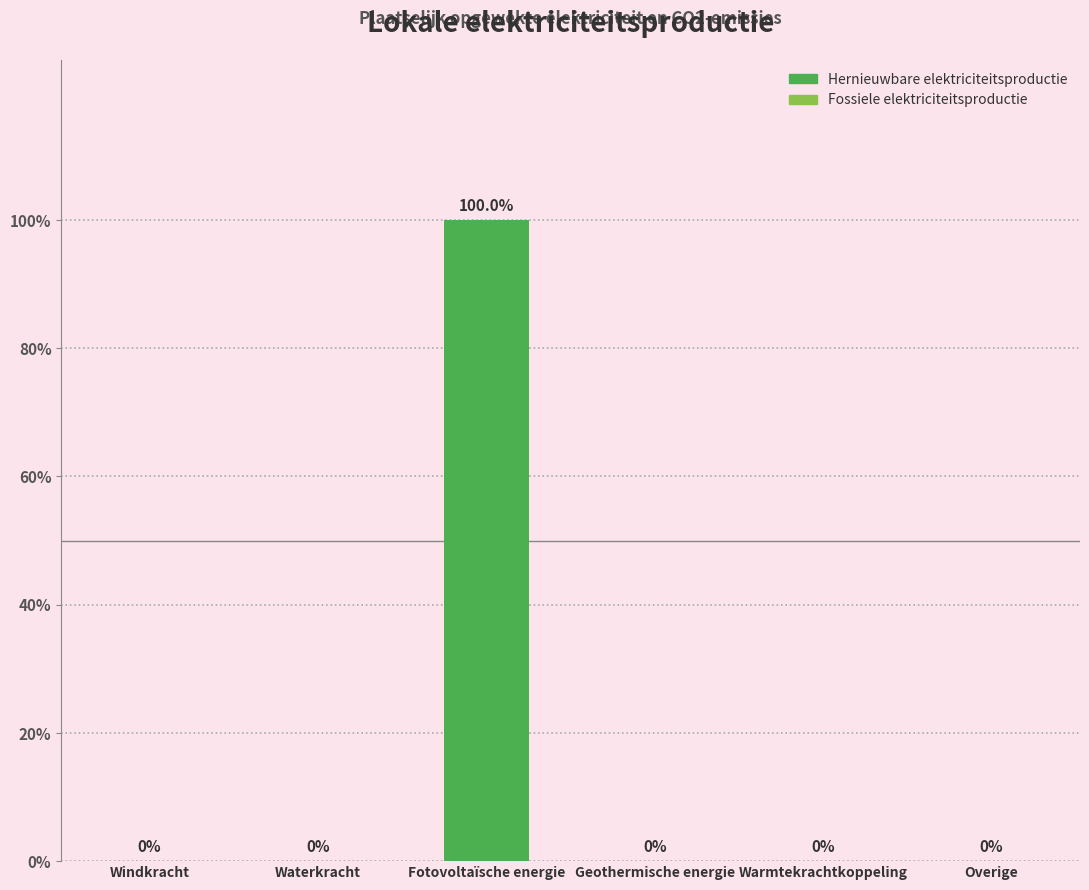

Reading left to right, extract all data points from this chart.

Hernieuwbare elektriciteitsproductie: Windkracht=0.0	Waterkracht=0.0	Fotovoltaïsche energie=4169.5	Geothermische energie=0.0	Warmtekrachtkoppeling=0.0	Overige=0.0
Fossiele elektriciteitsproductie: Windkracht=0.0	Waterkracht=0.0	Fotovoltaïsche energie=0.0	Geothermische energie=0.0	Warmtekrachtkoppeling=0.0	Overige=0.0